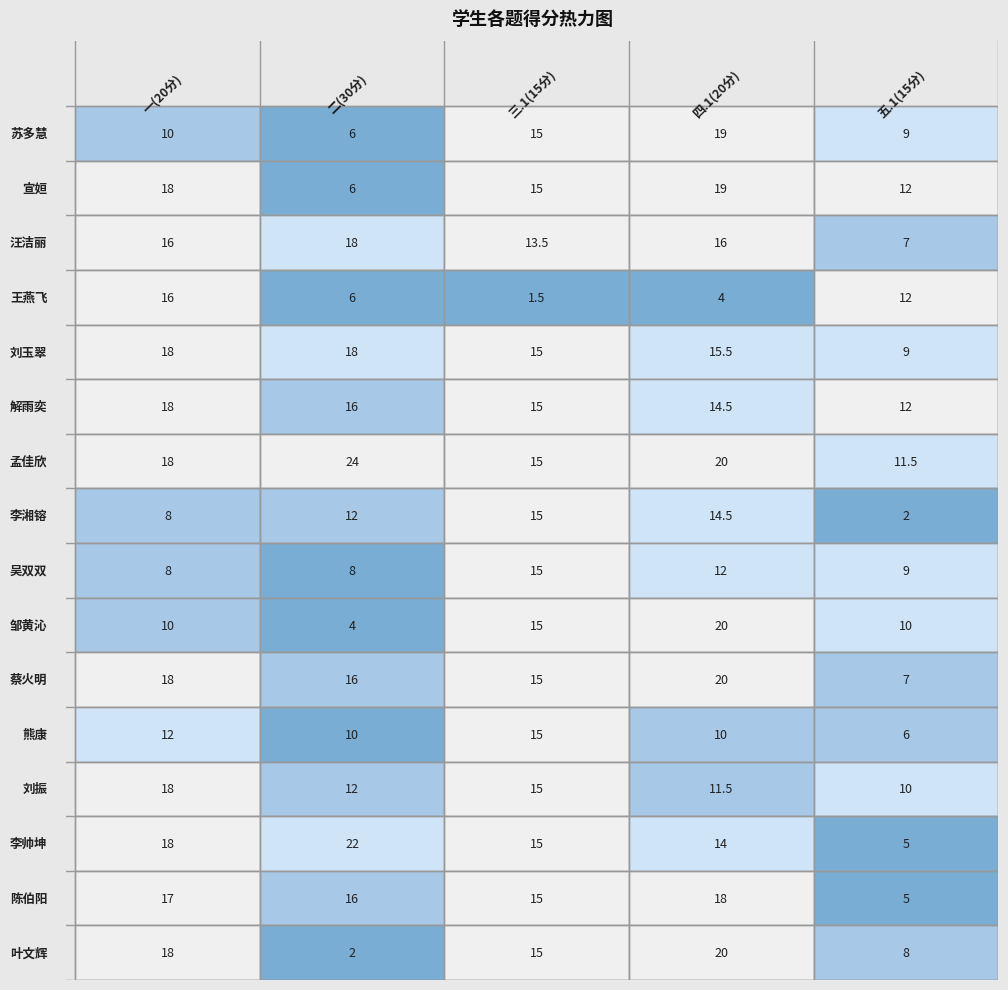

Rank the series at 苏多慧 from highest to lowest value.

四.1(20分), 三.1(15分), 一(20分), 五.1(15分), 二(30分)